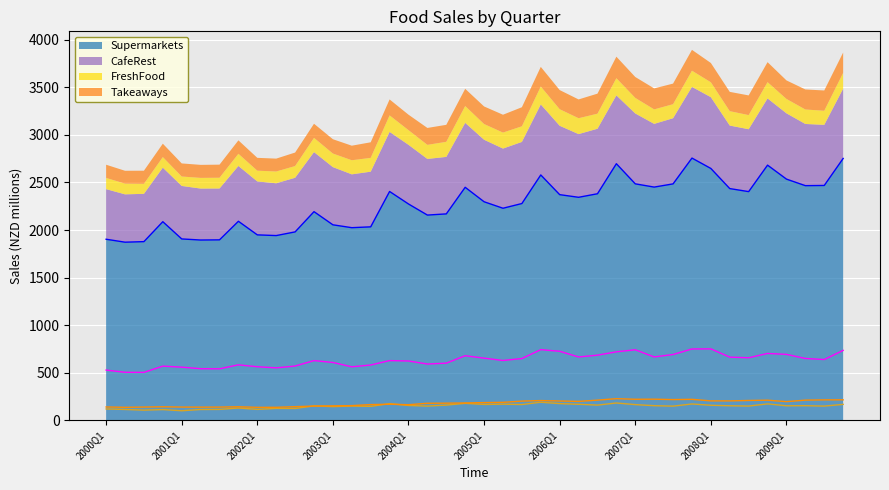

Is it true that CafeRest equals 827.3 at 2002Q2?

False